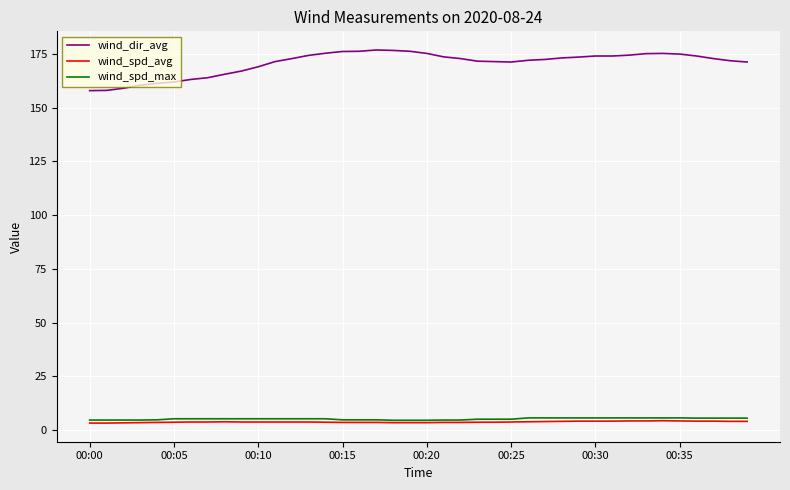

Which series has the largest total across all categories?

wind_dir_avg